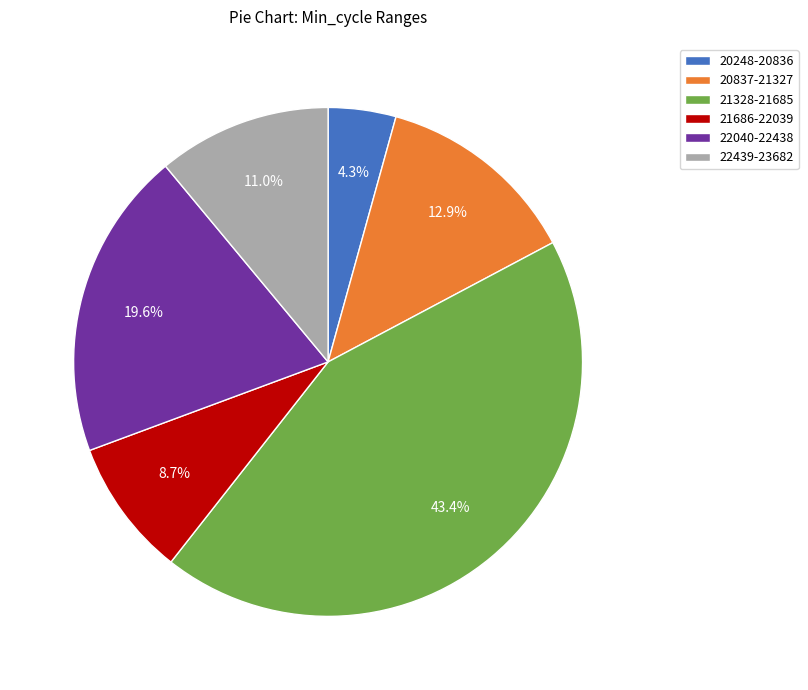

What portion of the pie excludes 22040-22438?

80.4%